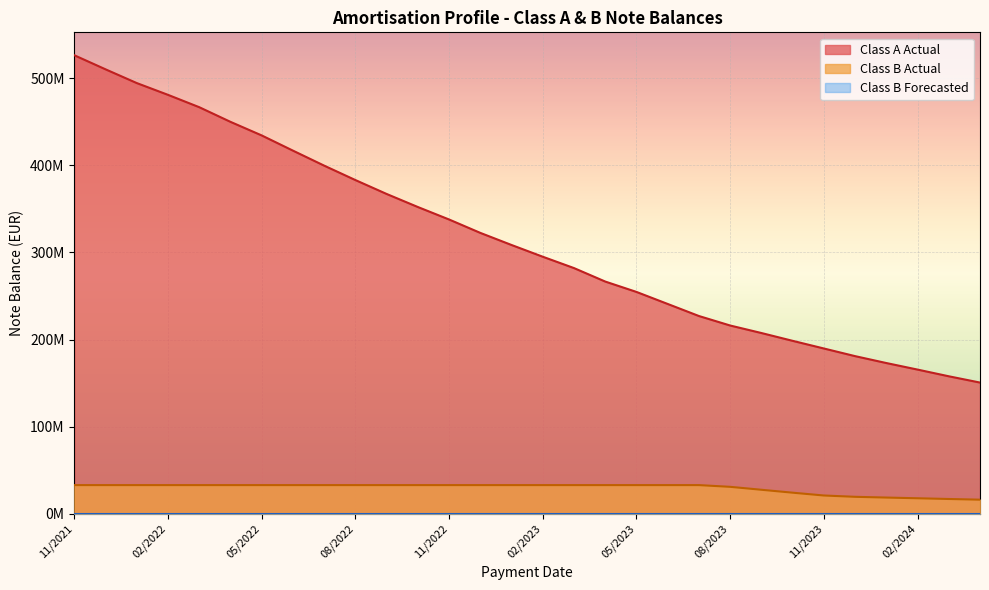

Does the chart display data point markers on the line(s)?

No